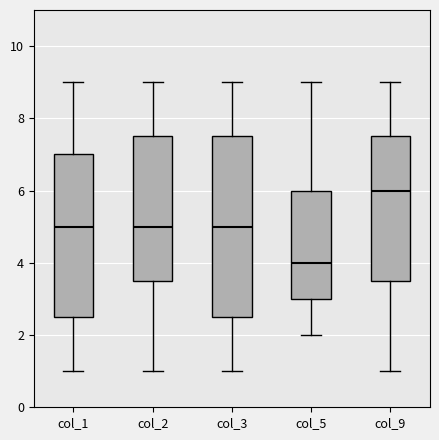

Comparing the boxes themselves (not the whiskers), which one is the tallest?

col_3